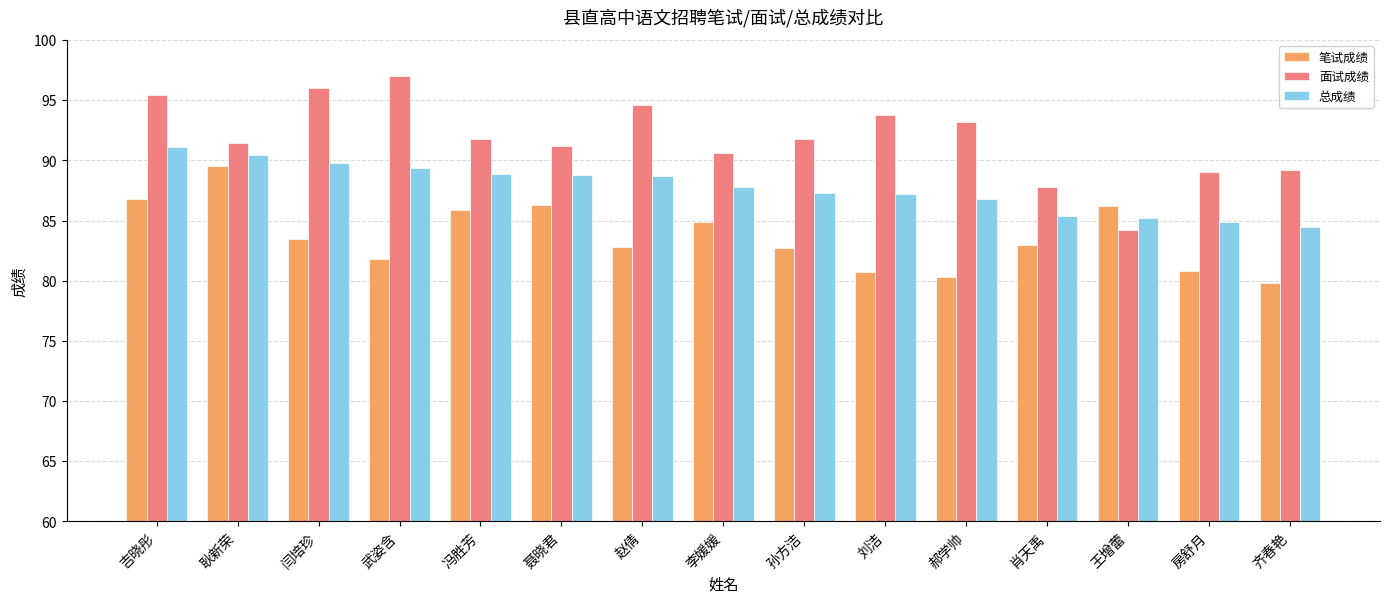

At how many categories does at least one series exceed 87?

14